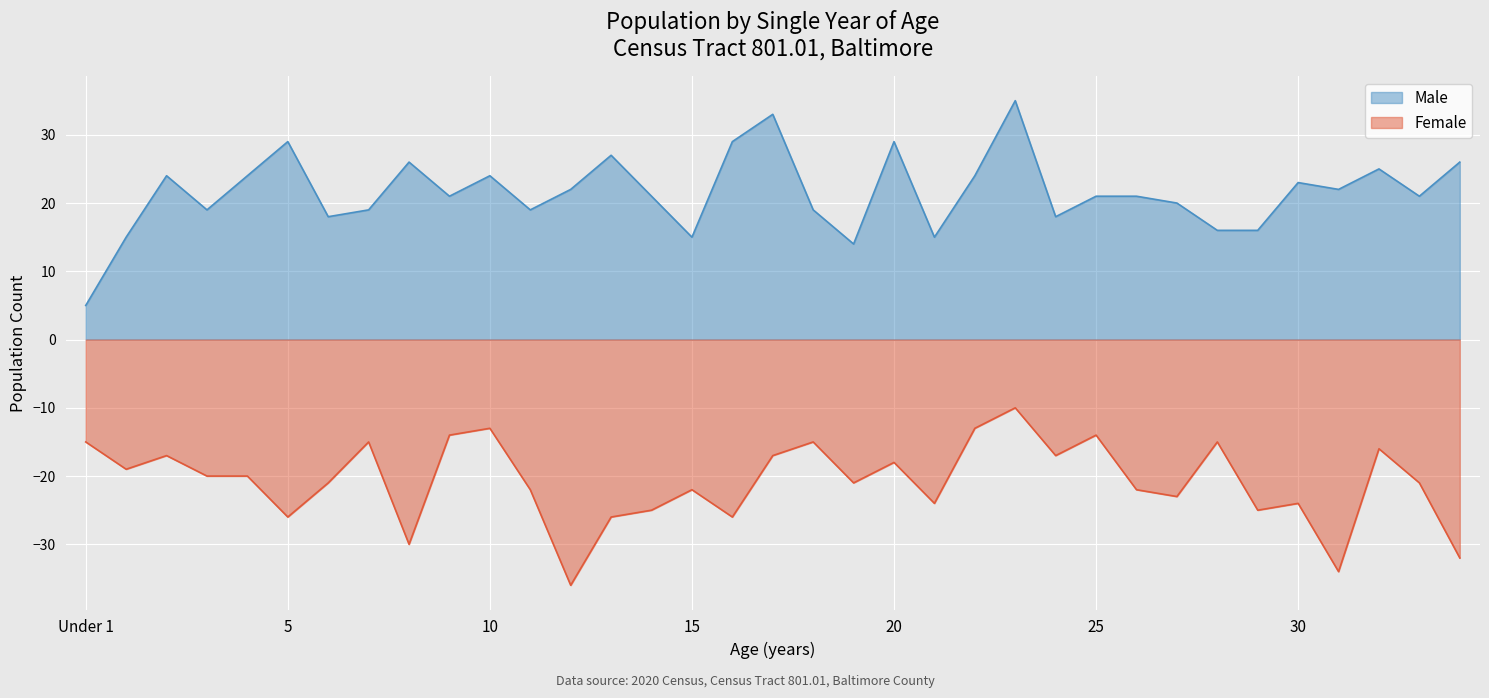

What is the sum of the Female values at 2 and 14?

-42